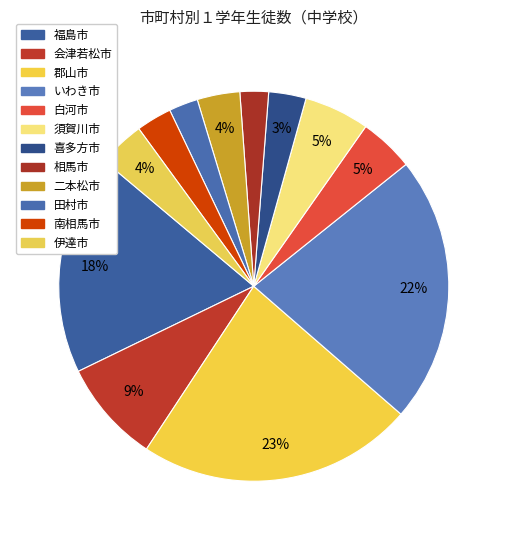

Between 白河市 and 郡山市, which is larger?

郡山市